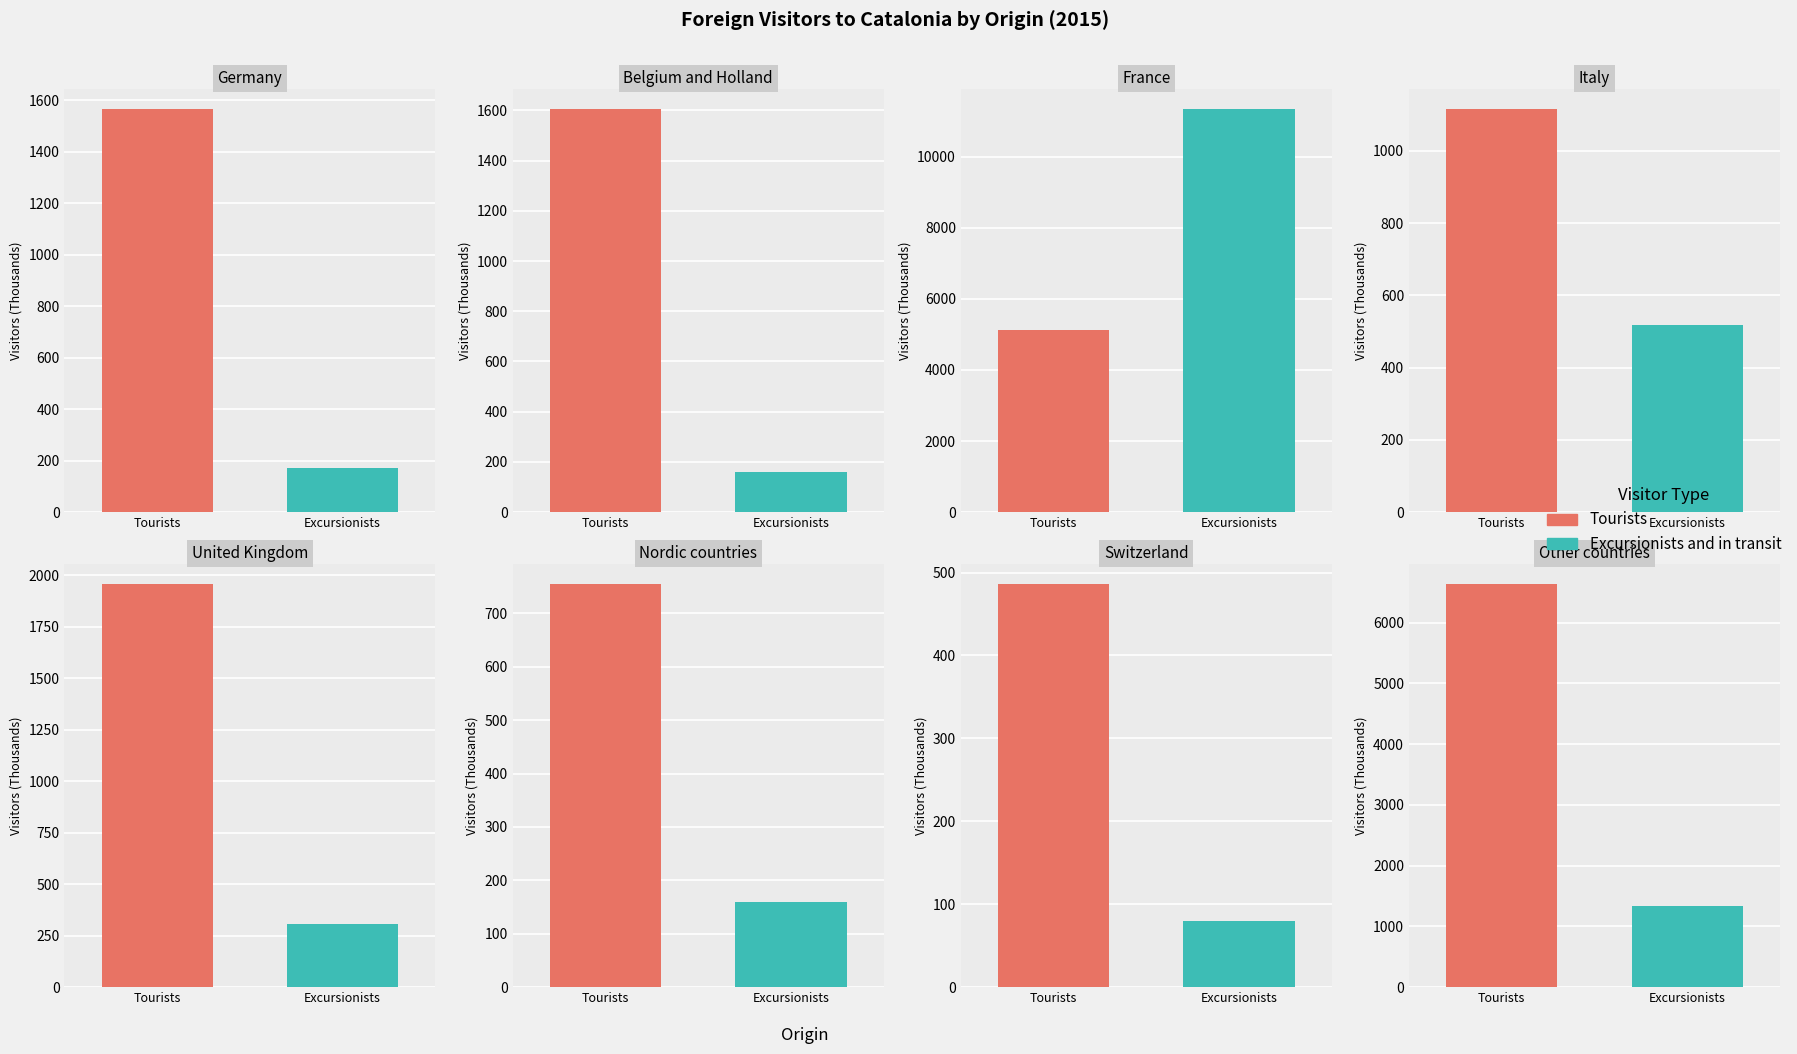

Which category has the highest value in the Excursionists and in transit series?

France